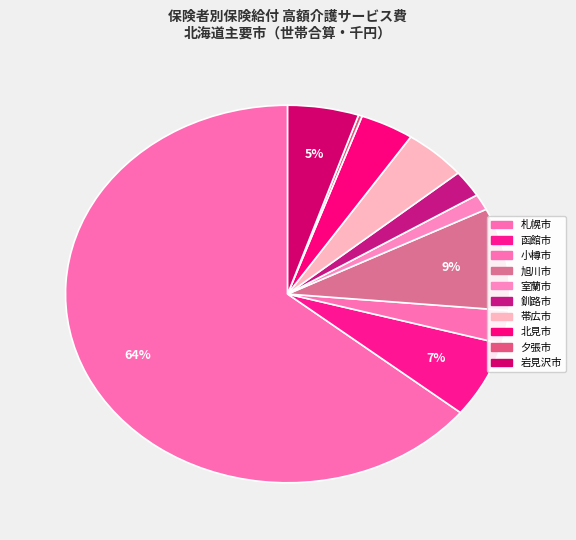

Which slice is the largest?

札幌市